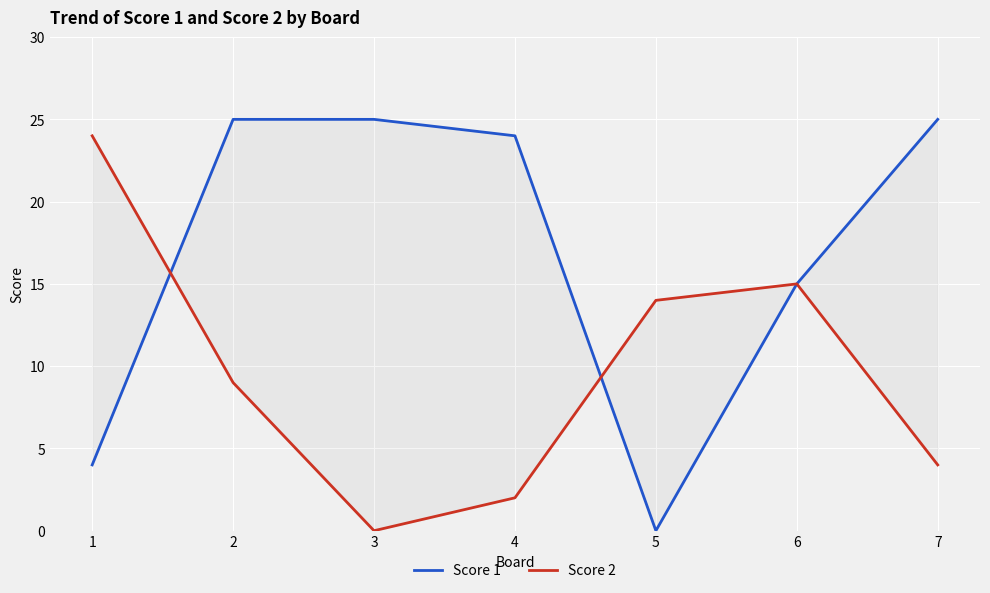

What is the sum of all Score 1 values?

118